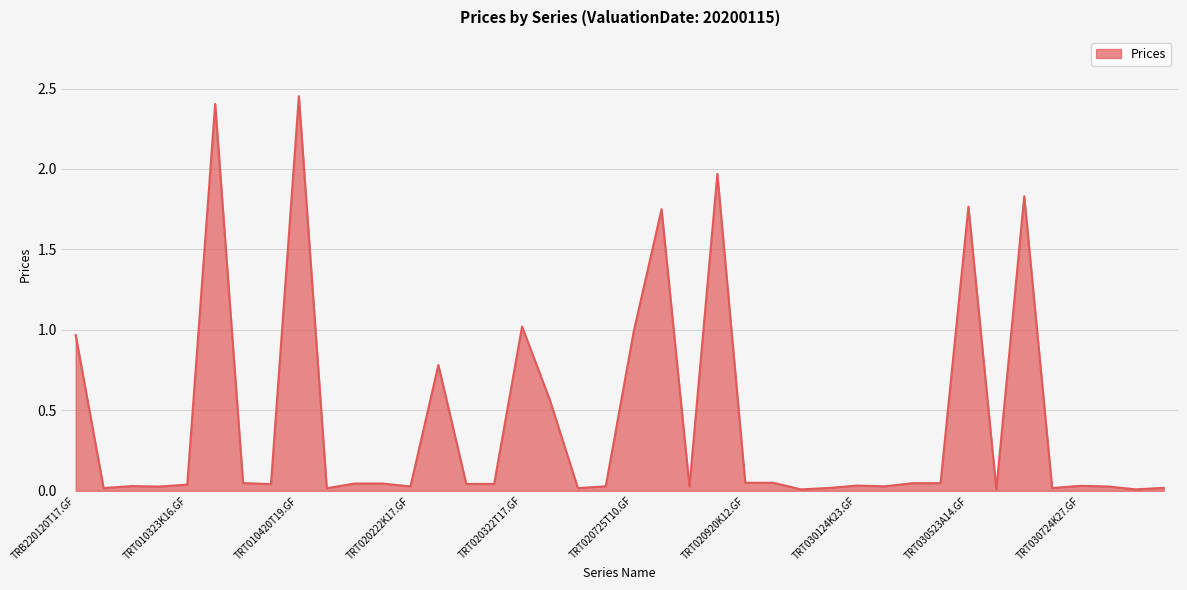

What is the average value?

0.4